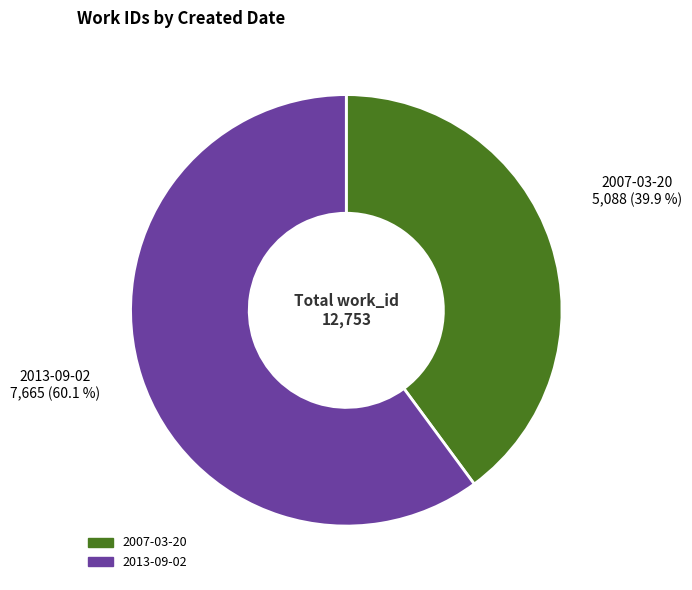

What is the ratio of the value at 2013-09-02 to the value at 2007-03-20?

1.5